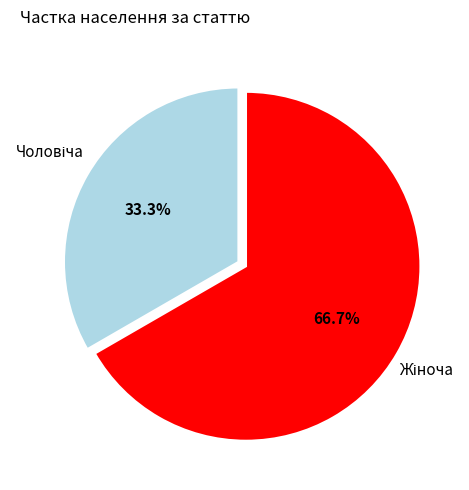

Does any single category account for the majority?

Yes